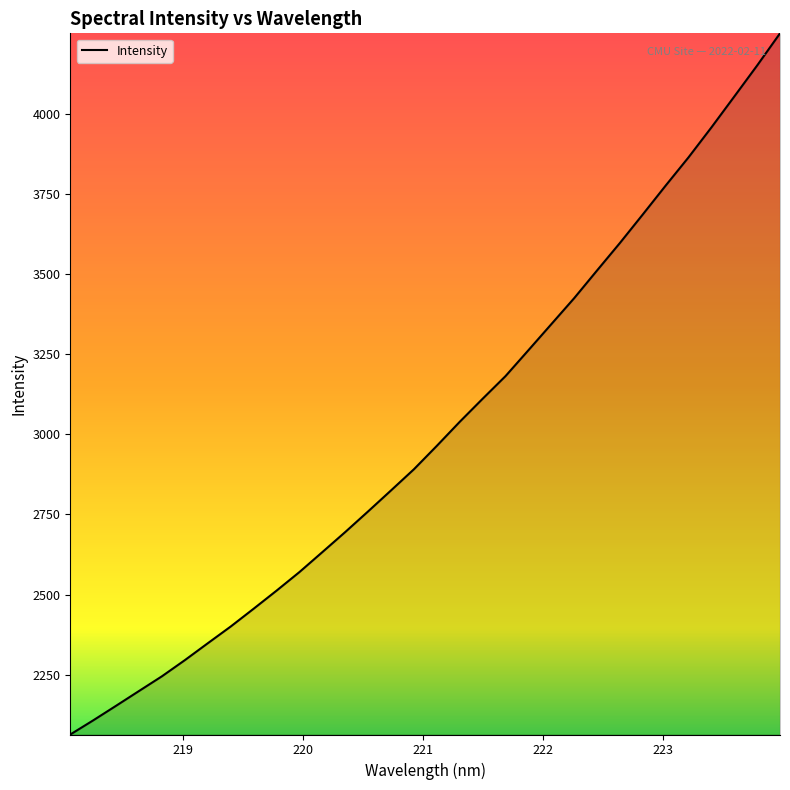

What is the difference between the maximum and minimum values?

2185.8